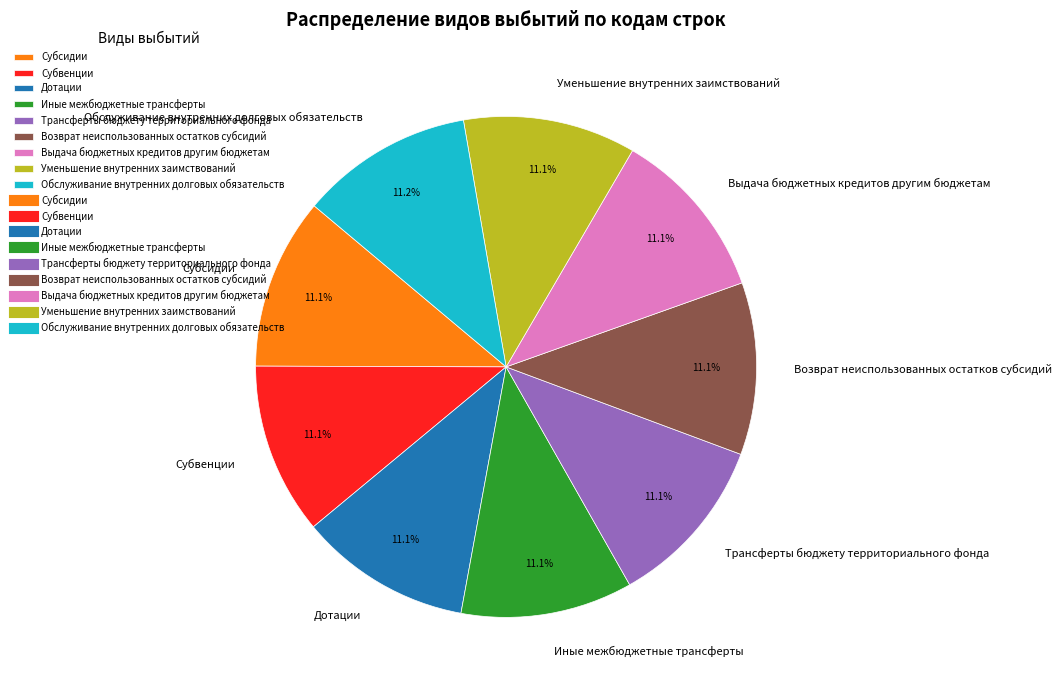

How many segments does this pie chart have?

9